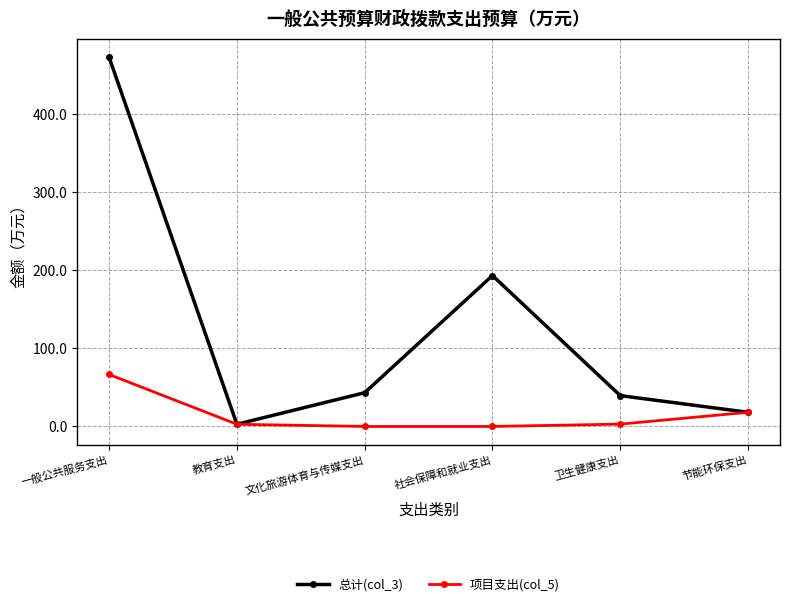

True or false: 项目支出(col_5) has more than 2 interior local peaks.

False